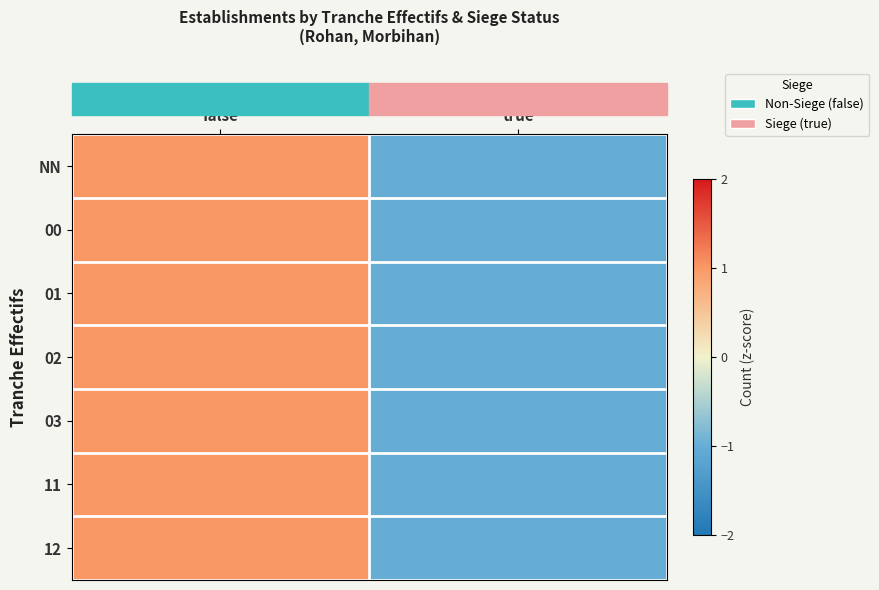

Rank the series at true from lowest to highest value.

NN, 00, 01, 02, 03, 11, 12